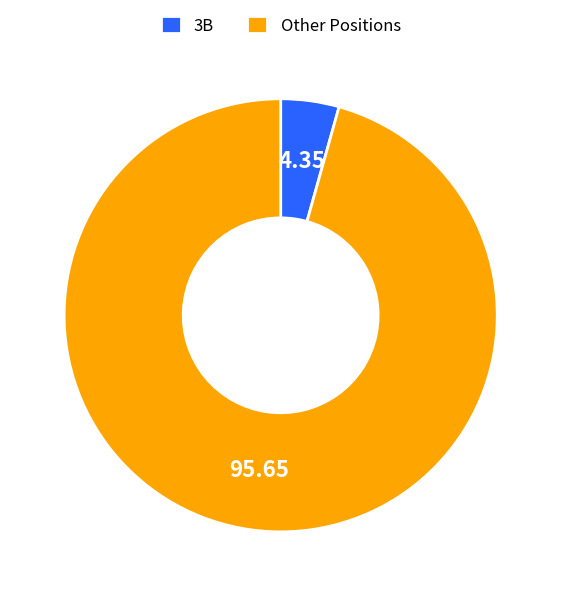

Which has a higher value, 3B or Other Positions?

Other Positions